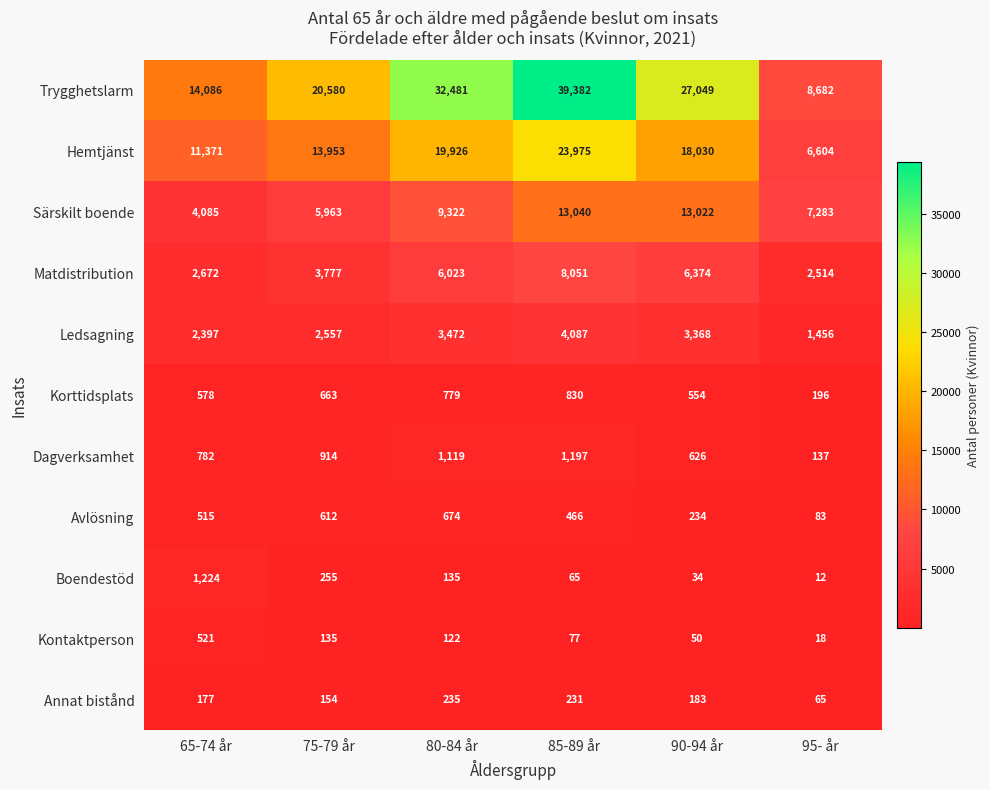

What is the difference between the maximum and minimum values in the Särskilt boende series?

8955